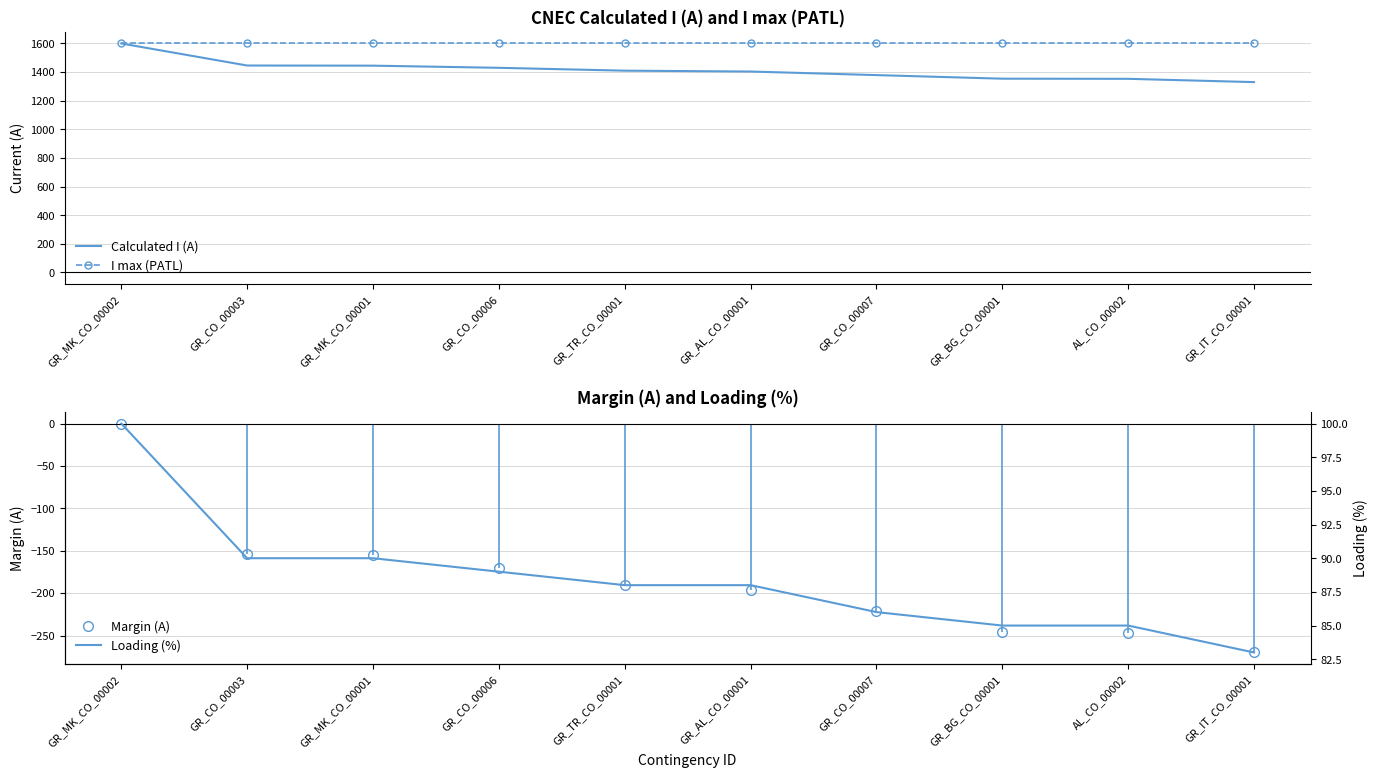

The value of Calculated I (A) at GR_CO_00007 is 842. True or false?

False